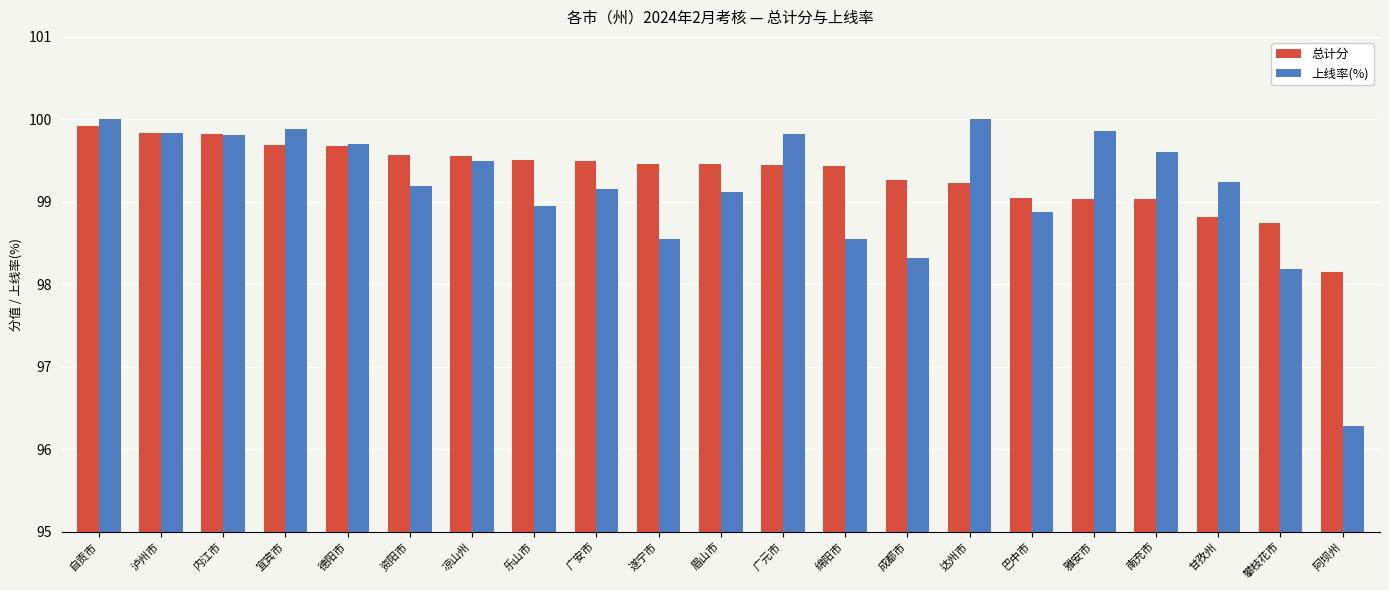

Does the chart contain stacked bars?

No